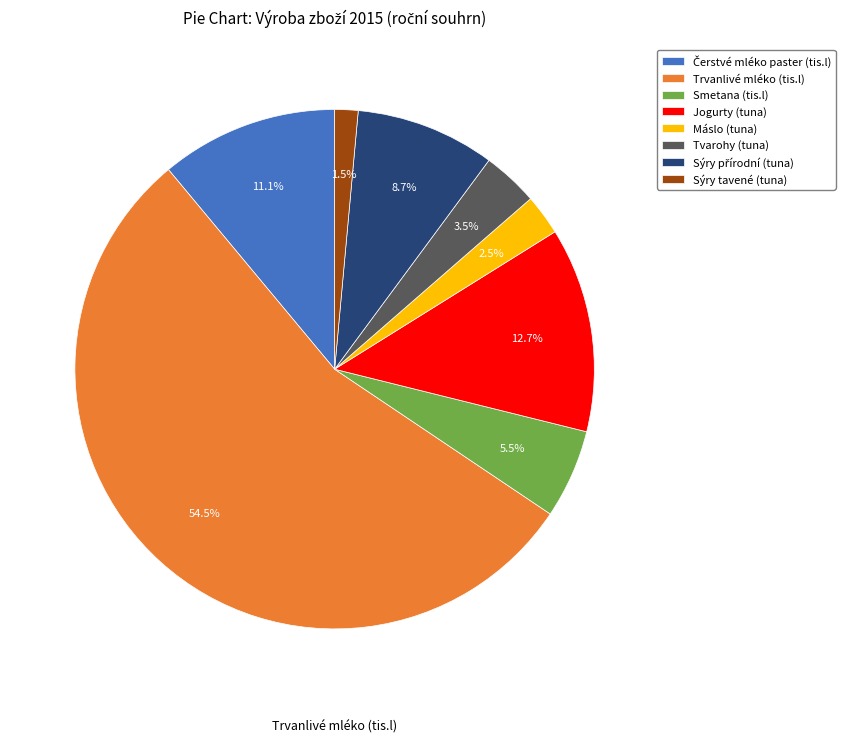

Is there a majority slice in this chart?

Yes